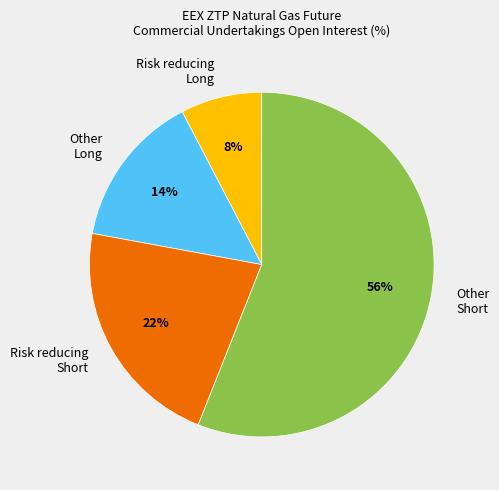

Which category has the biggest portion of the pie?

Other Short